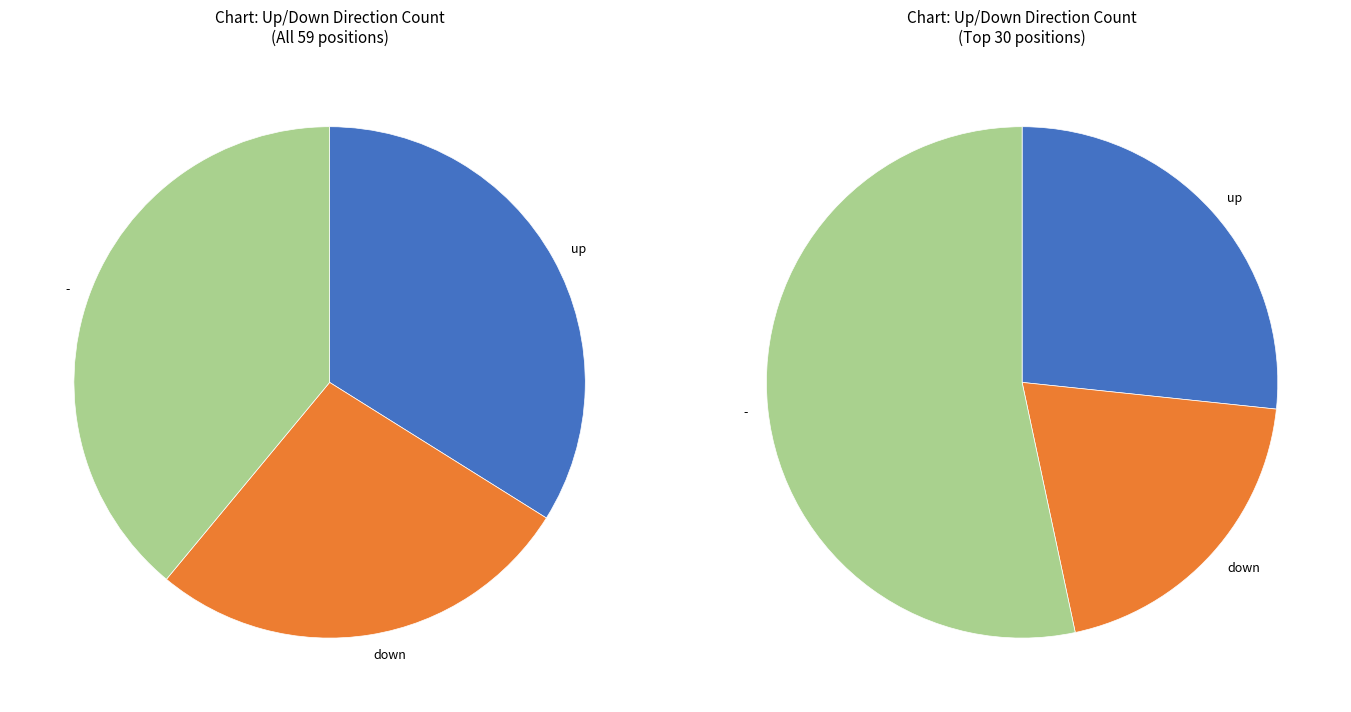

To the nearest percent, what portion does down represent?

27%